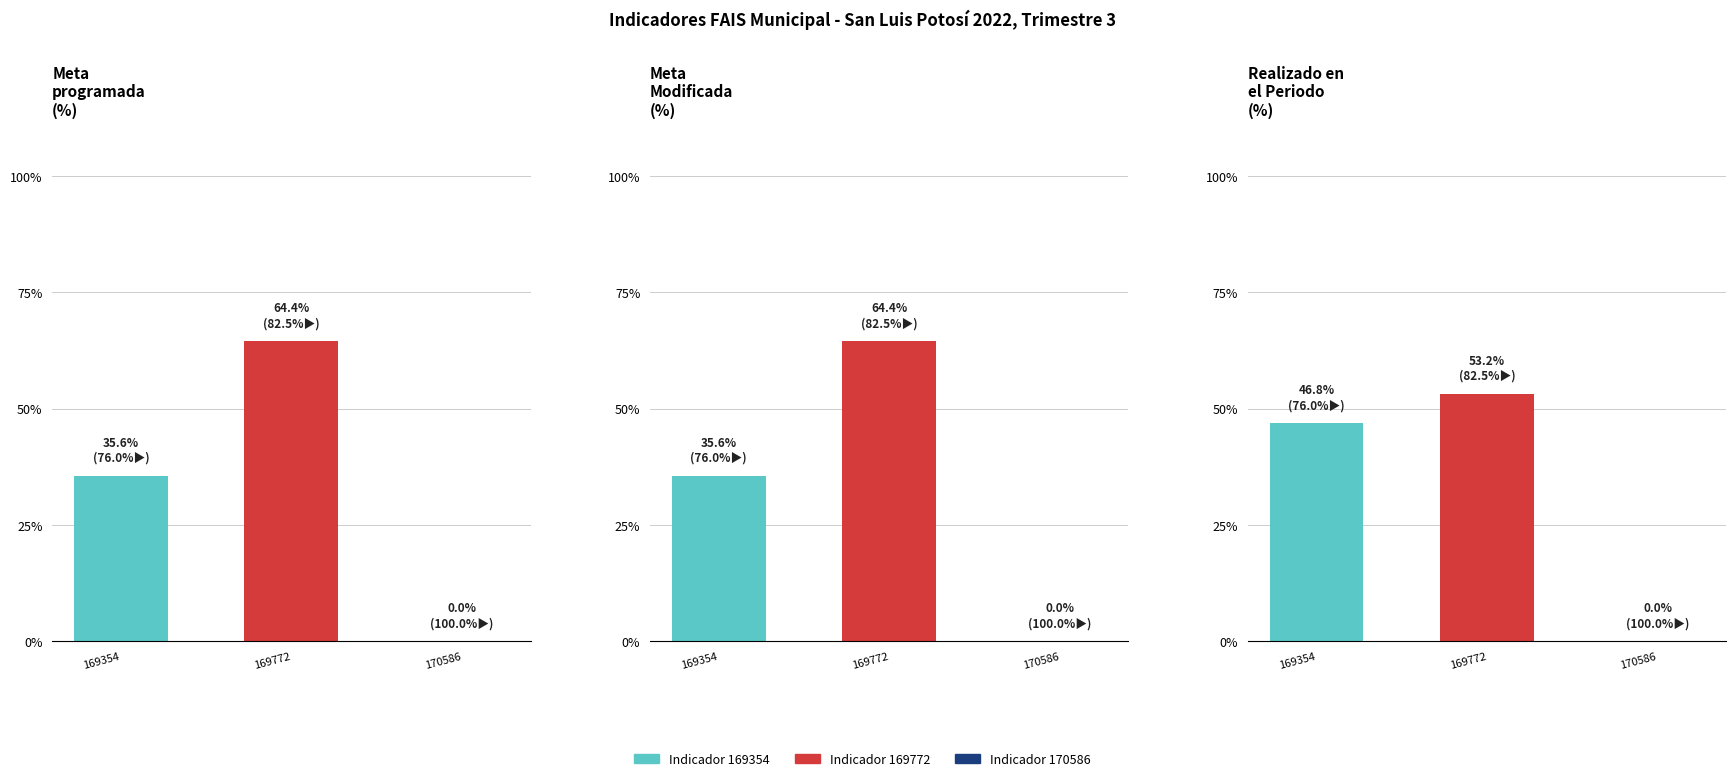

List the labels in order of Realizado en el Periodo value, largest first.

169772, 169354, 170586